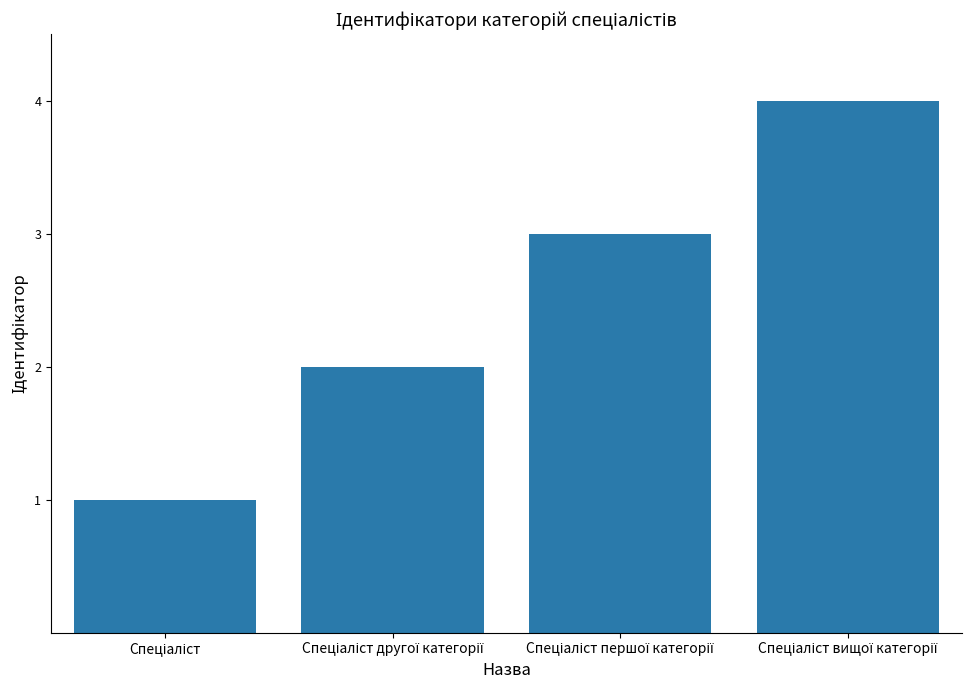

What is the maximum value shown in the chart?

4